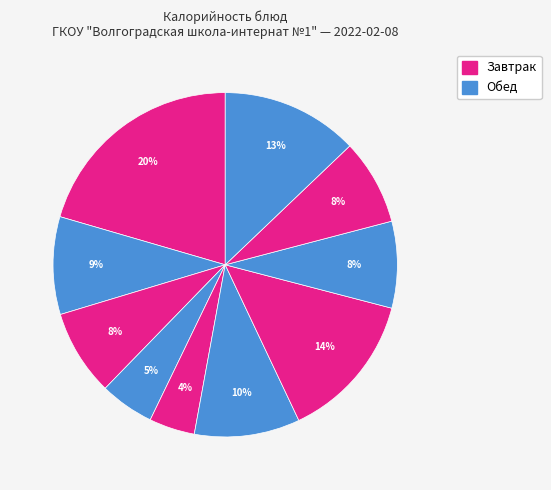

How many slices are in this pie chart?

10